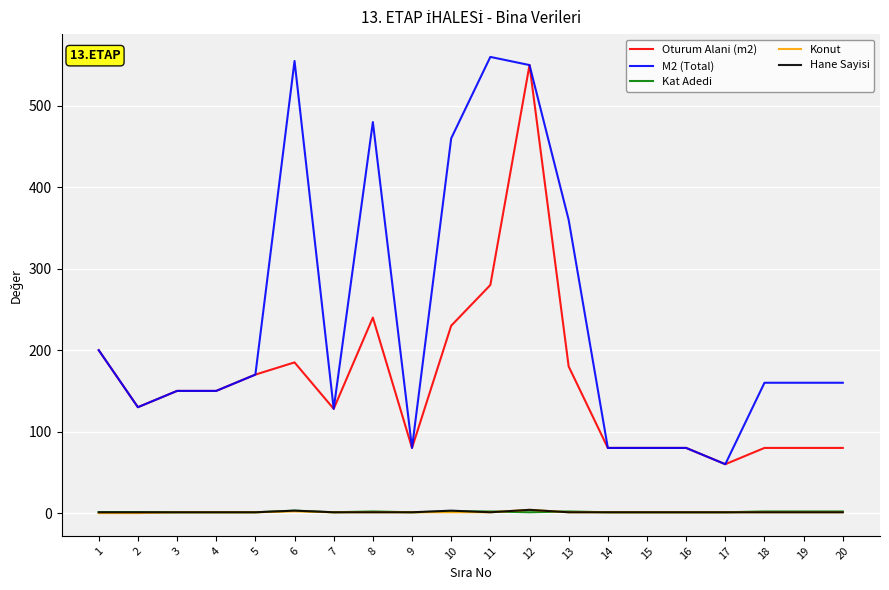

At which category is the sum across all series the highest?

12